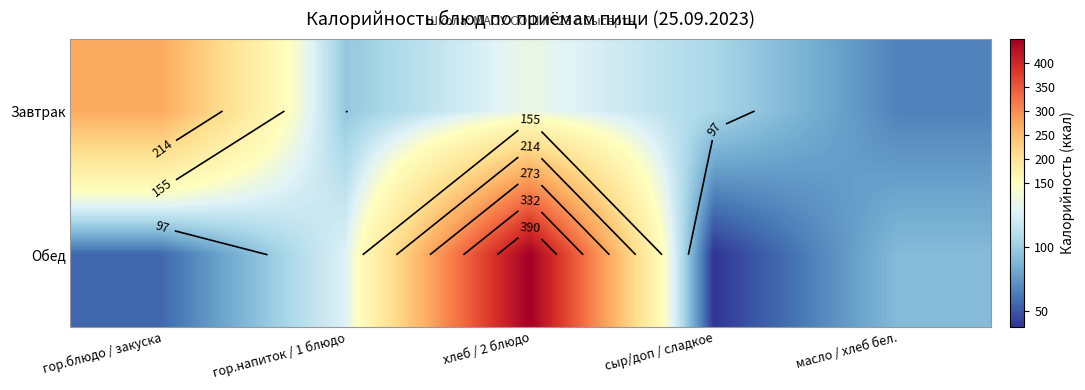

At which label does Обед reach its minimum?

сыр/доп / сладкое